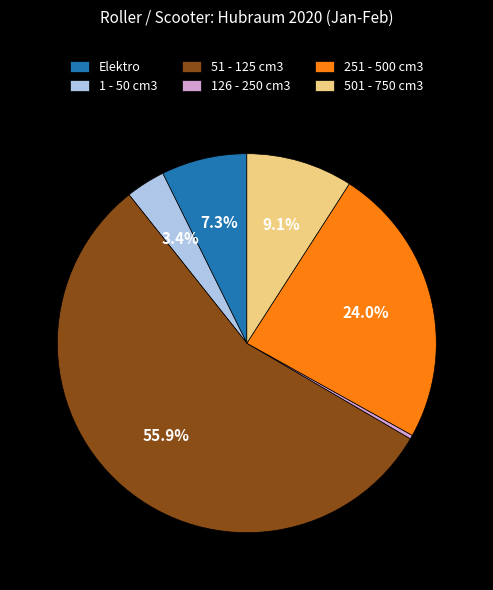

How many slices are in this pie chart?

6